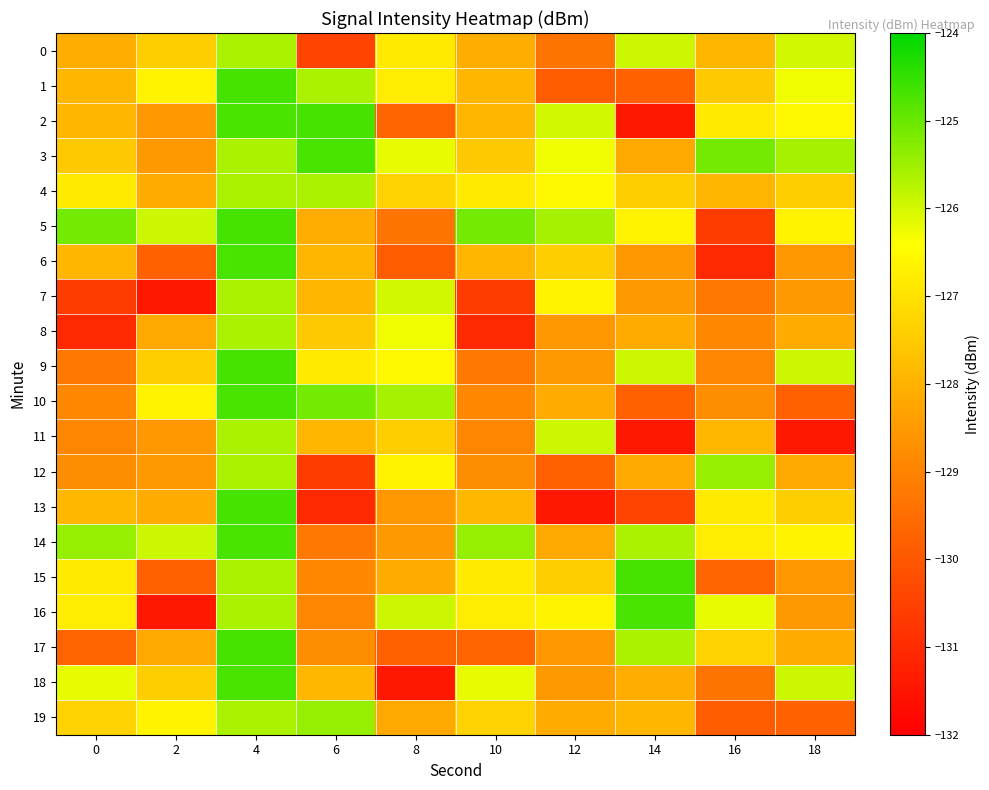

Which series has the widest spread of values?

2